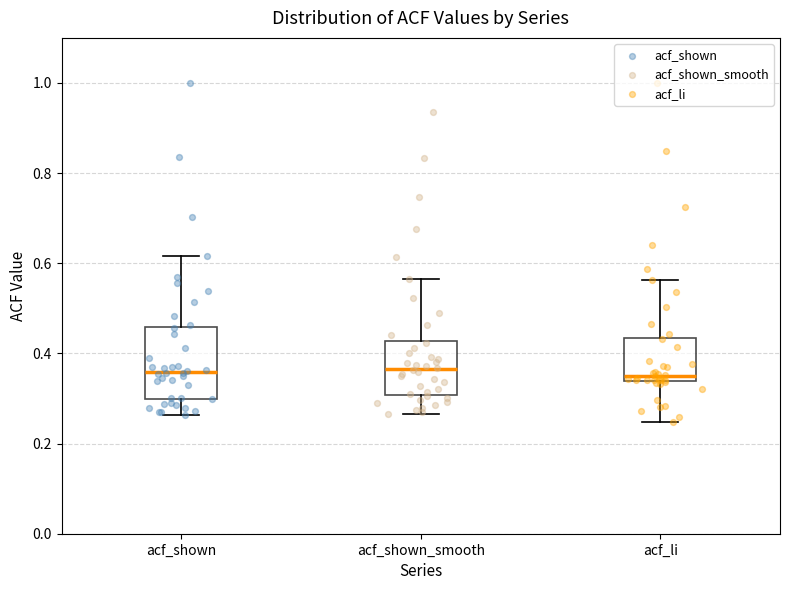

Reading left to right, transcribe this box plot: for each box, give where its median line is, the range the box spans, and where its two whiskers end, as read against the y-axis. The values are not printed on the chart, so give them approximately, as read against the axis.

acf_shown: median 0.36, box 0.30 to 0.46, whiskers 0.26 to 0.62
acf_shown_smooth: median 0.36, box 0.30 to 0.42, whiskers 0.26 to 0.56
acf_li: median 0.36, box 0.34 to 0.44, whiskers 0.24 to 0.56